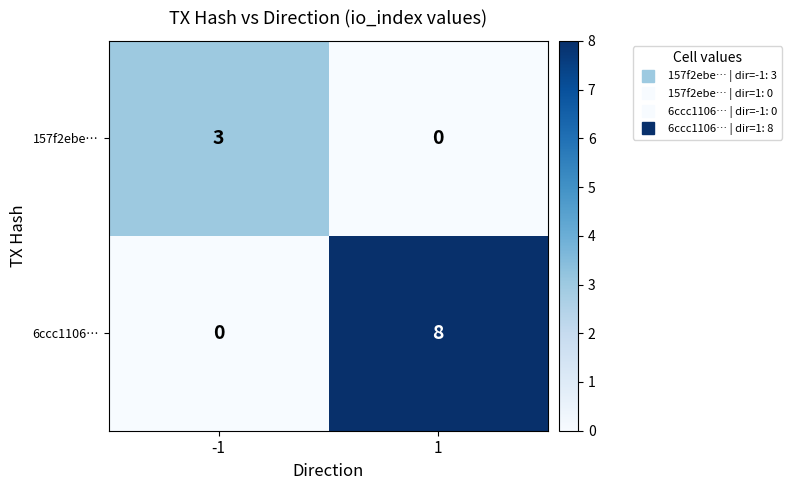

Which series has the largest total across all categories?

6ccc1106…